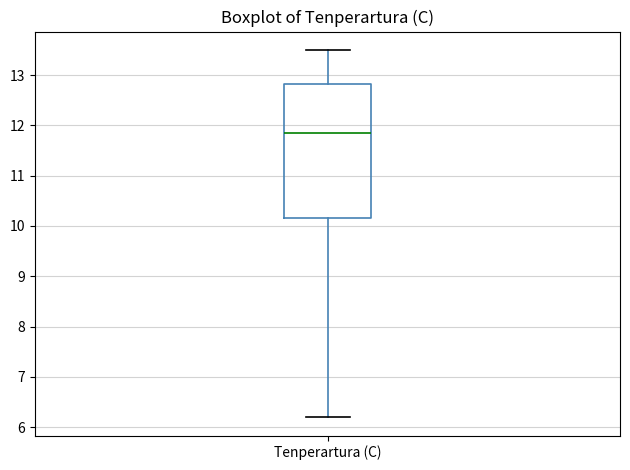

Where does the median line of the box for Tenperartura (C) sit on the y-axis? The values are not printed on the chart, so give them approximately, as read against the axis.

11.9